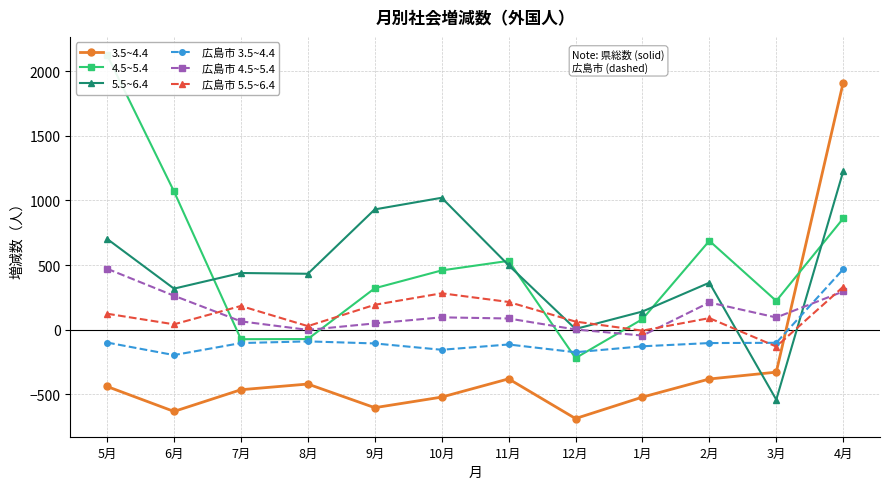

How many interior local peaks does the 5.5~6.4 series have?

3